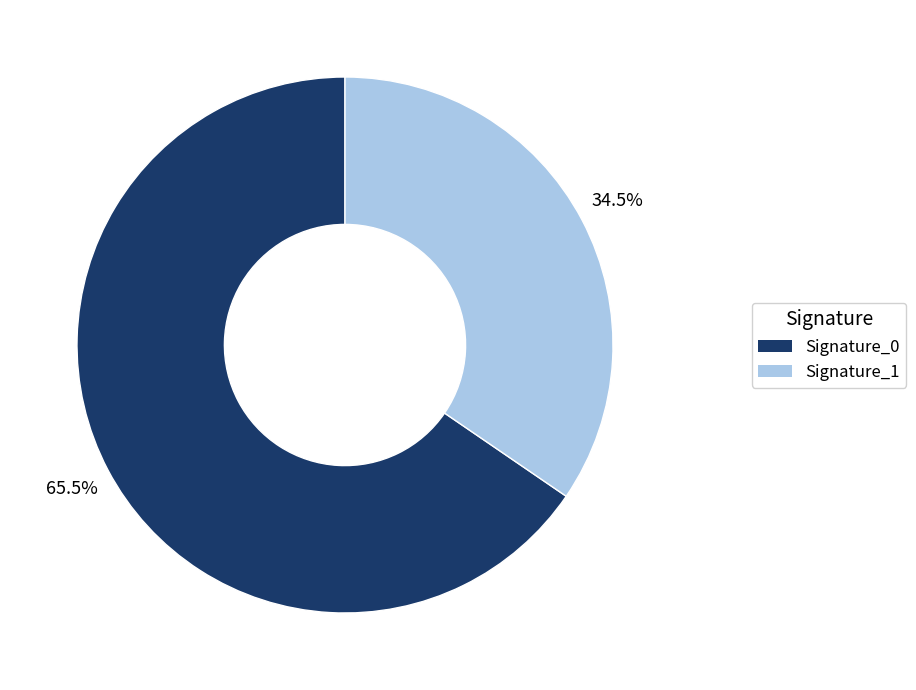

Is there any slice that represents more than half of the pie?

Yes